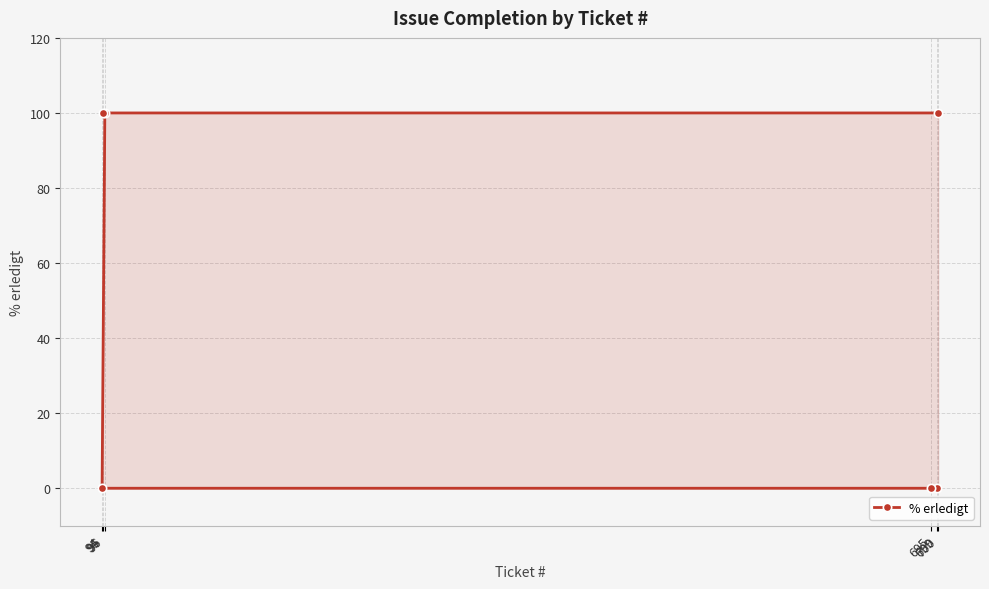

True or false: the data shows 174 at 96.

False